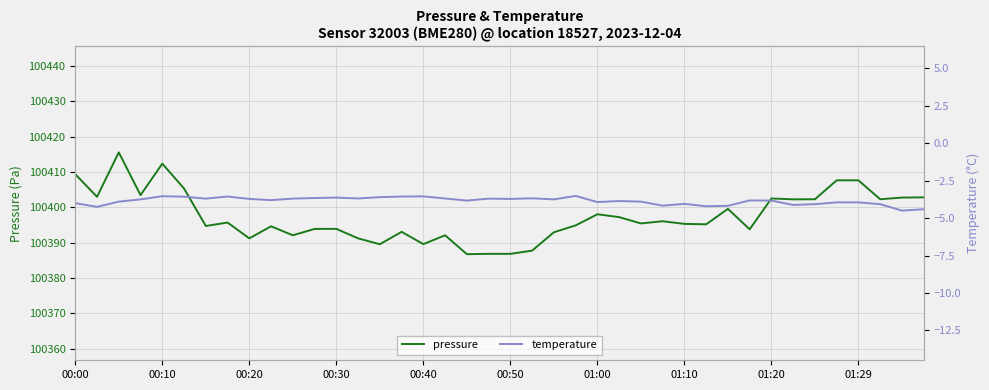

What is the maximum value for pressure?

100415.5